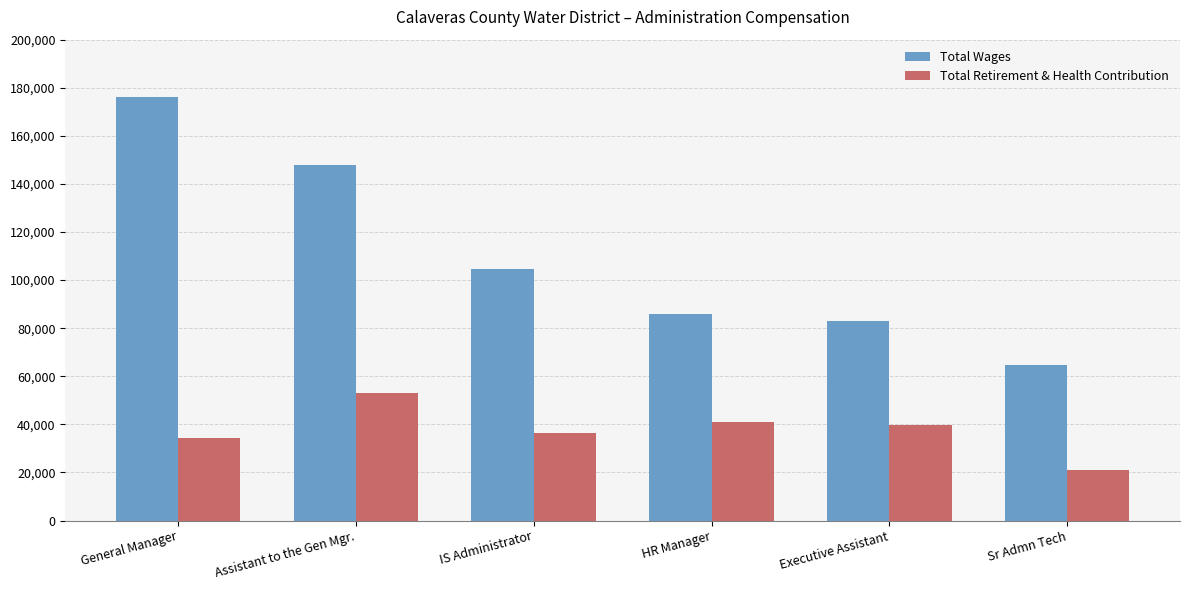

Reading left to right, extract all data points from this chart.

Total Wages: General Manager=176093	Assistant to the Gen Mgr.=147741	IS Administrator=104505	HR Manager=85919	Executive Assistant=83161	Sr Admn Tech=64559
Total Retirement & Health Contribution: General Manager=34276	Assistant to the Gen Mgr.=52915	IS Administrator=36514	HR Manager=40911	Executive Assistant=39654	Sr Admn Tech=20906